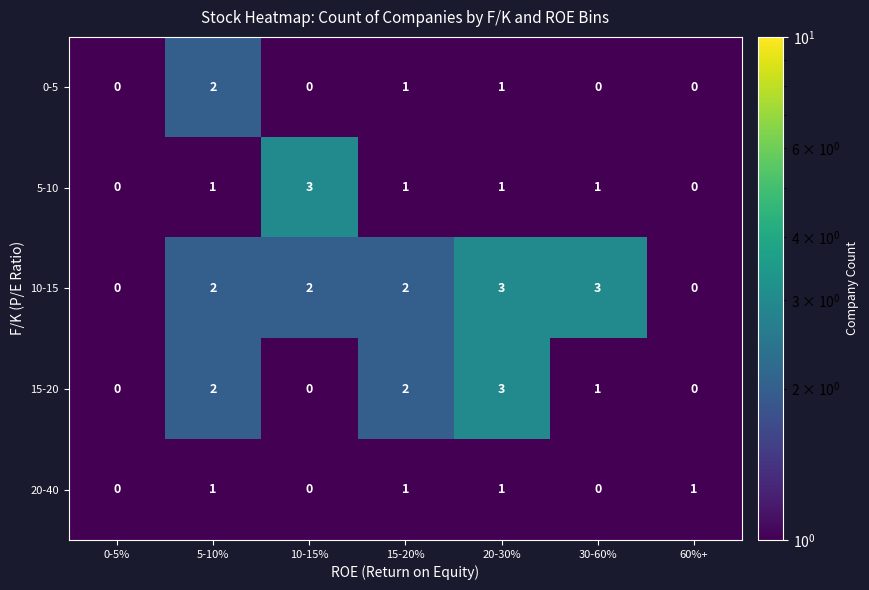

Which category has the highest value in the 0-5 series?

5-10%